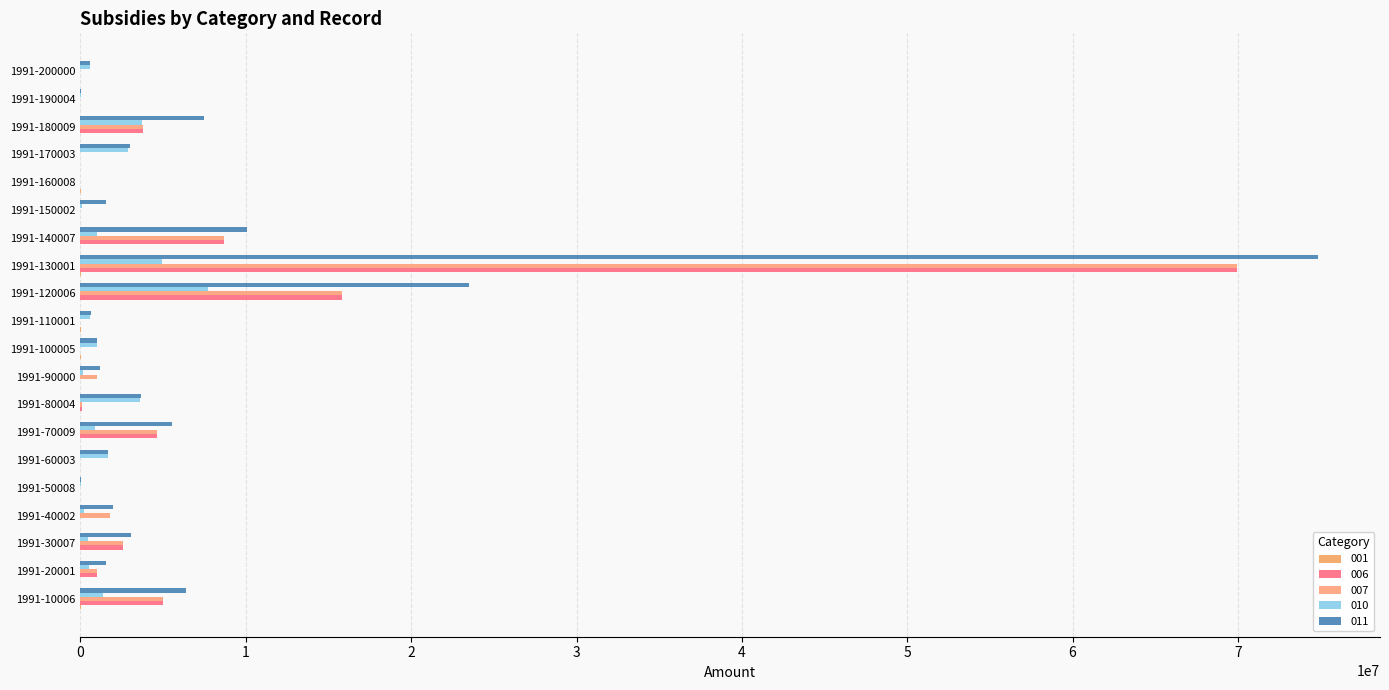

How many series are shown in this chart?

5